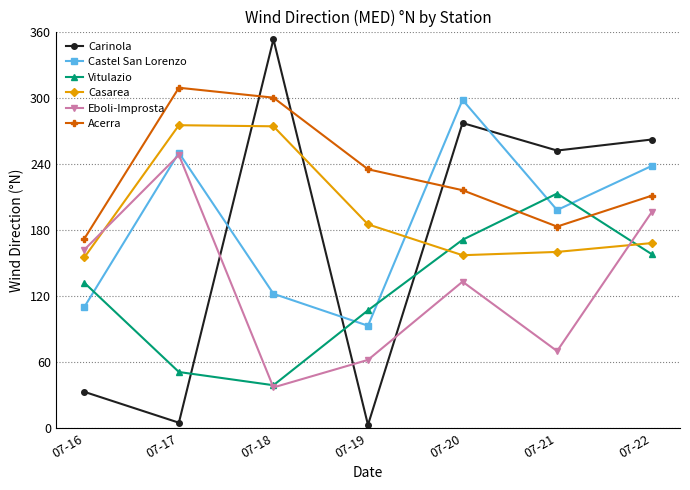

In Carinola, how many points are lower than both neighbors (excluding endpoints)?

3